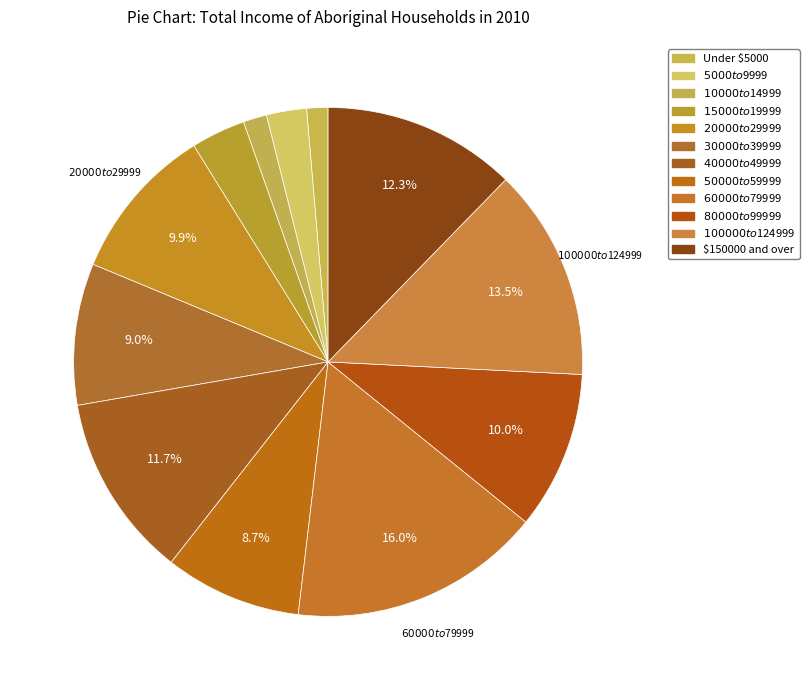

How many segments does this pie chart have?

12